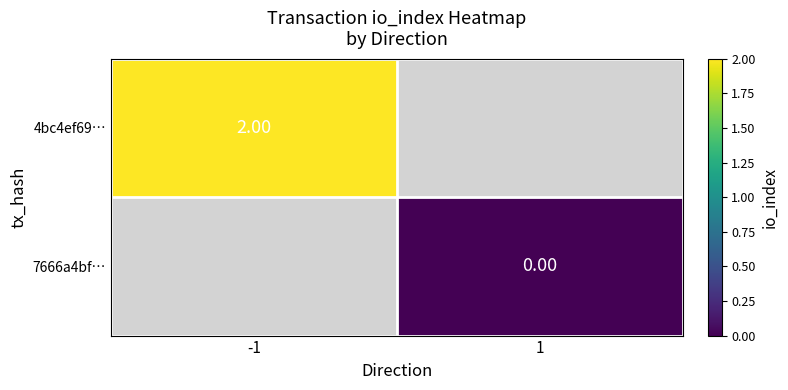

Which series has the largest range (max minus min)?

4bc4ef69…